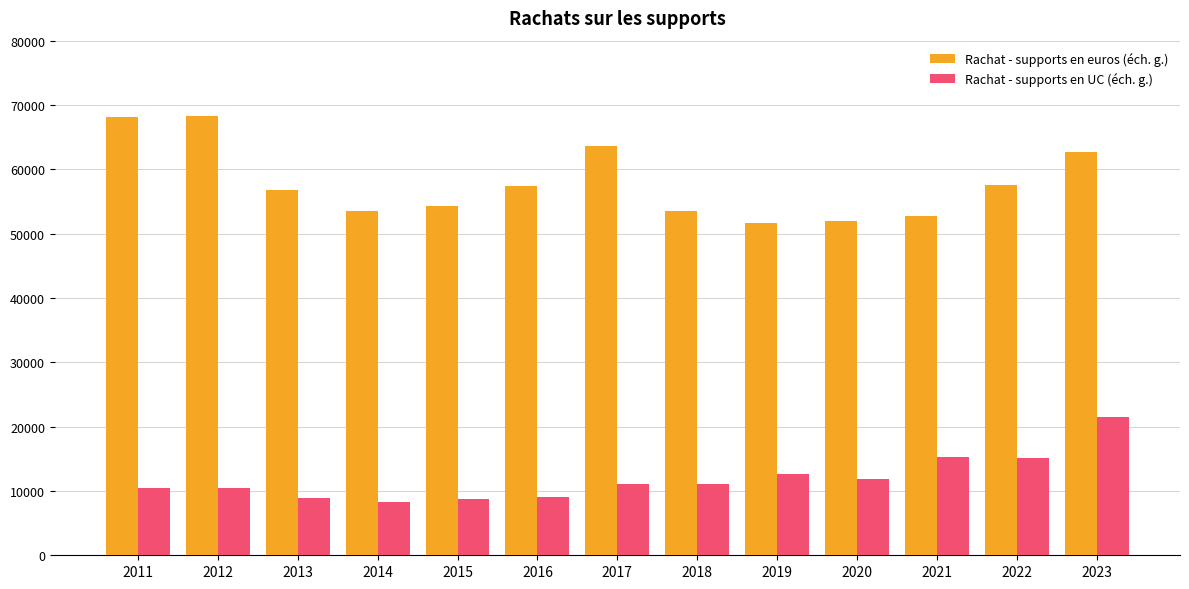

Rank the series by their maximum value, from lowest to highest.

Rachat - supports en UC (éch. g.), Rachat - supports en euros (éch. g.)